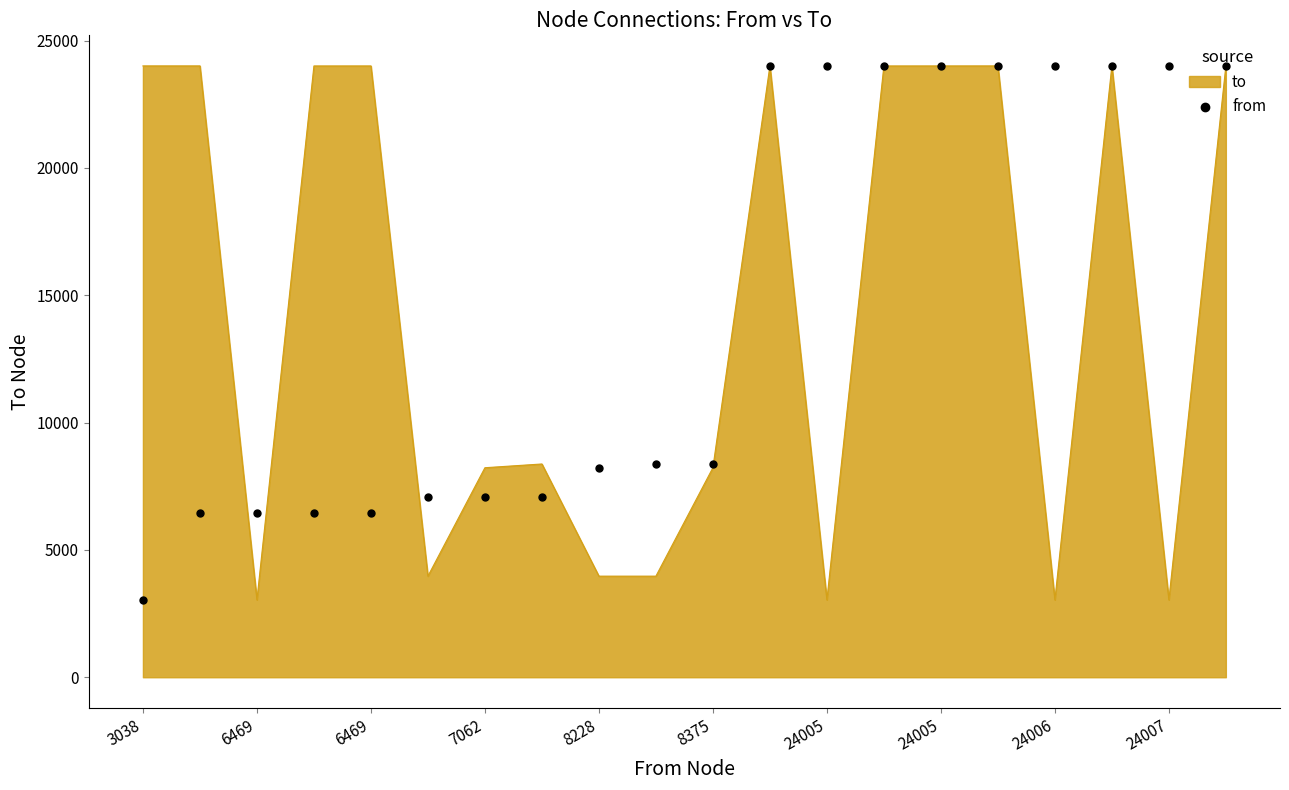

Approximately how many times larger is the value at 12 compared to 19?

1.0